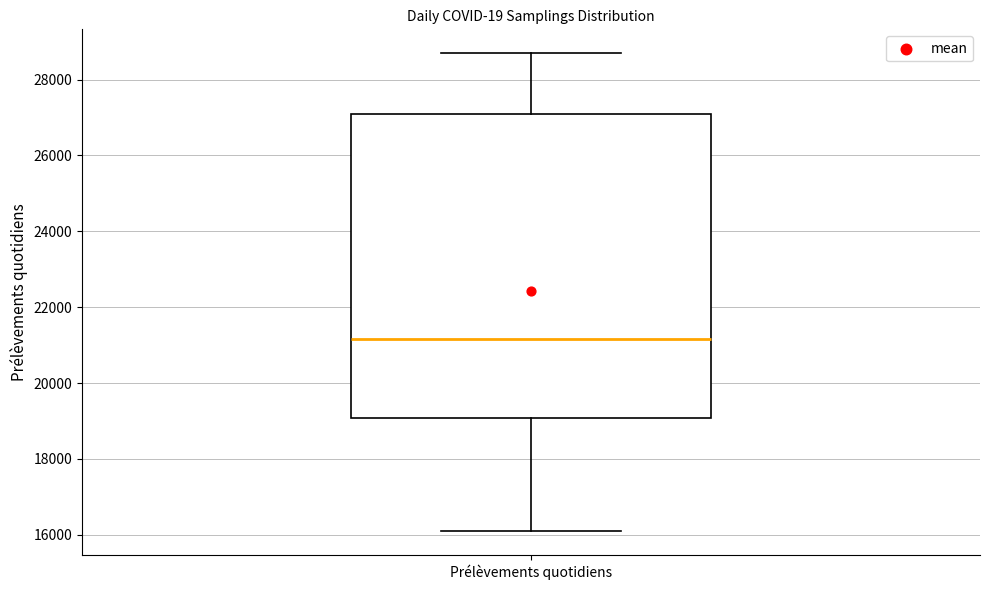

Read this box plot against the y-axis: the position of the median line, the range covered by the box, and the ends of both whiskers. The values are not printed on the chart, so give them approximately, as read against the axis.

median 21200, box 19000 to 27000, whiskers 16200 to 28600